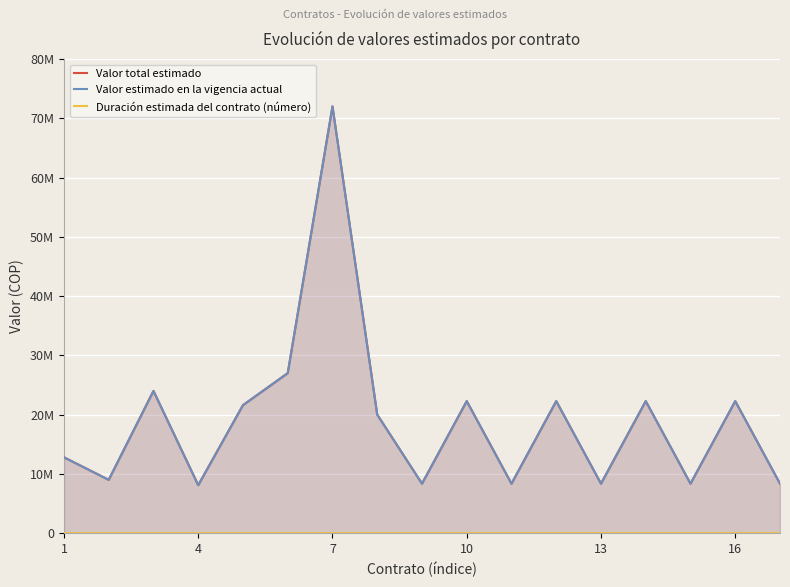

Rank the series at 8 from highest to lowest value.

Valor total estimado, Valor estimado en la vigencia actual, Duración estimada del contrato (número)